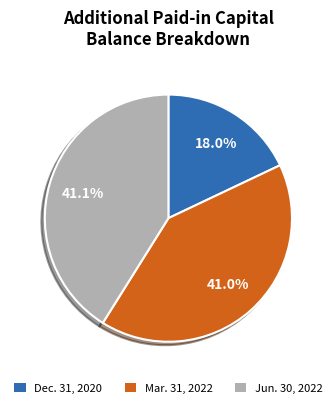

Does any single category account for the majority?

No